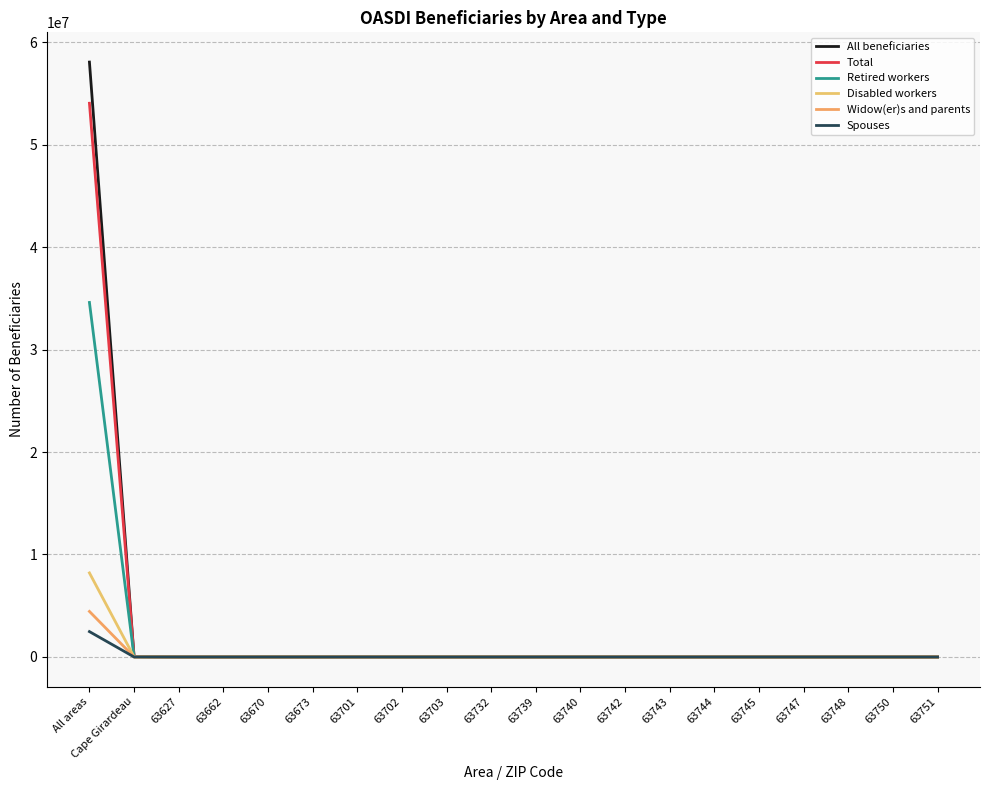

Is the value of Widow(er)s and parents at 63739 greater than the value of Retired workers at All areas?

No